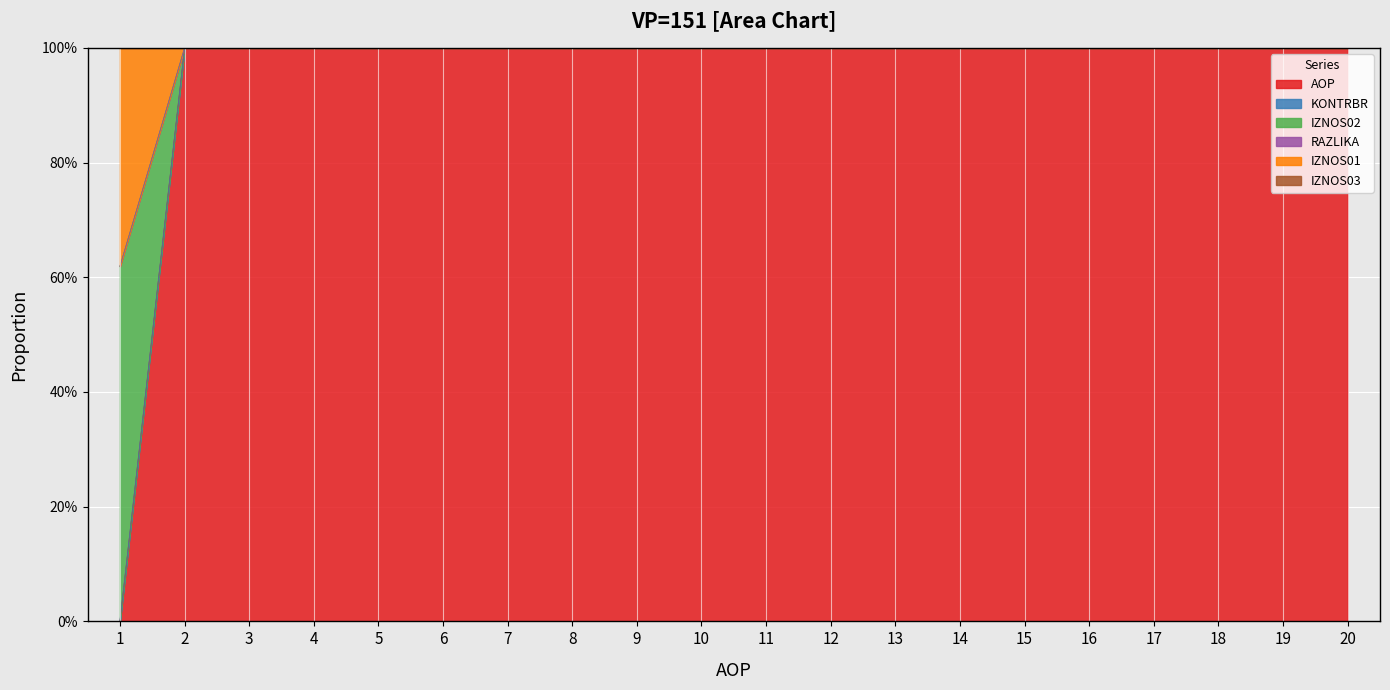

What is the value of the KONTRBR point at the 20th from the left?

1.0